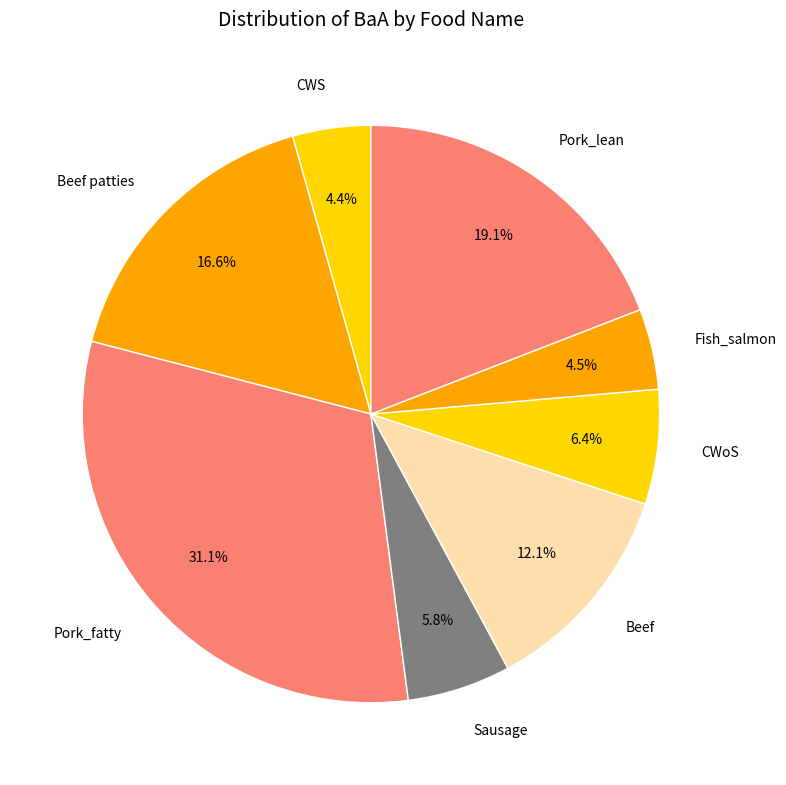

Is CWS the majority of the pie?

No